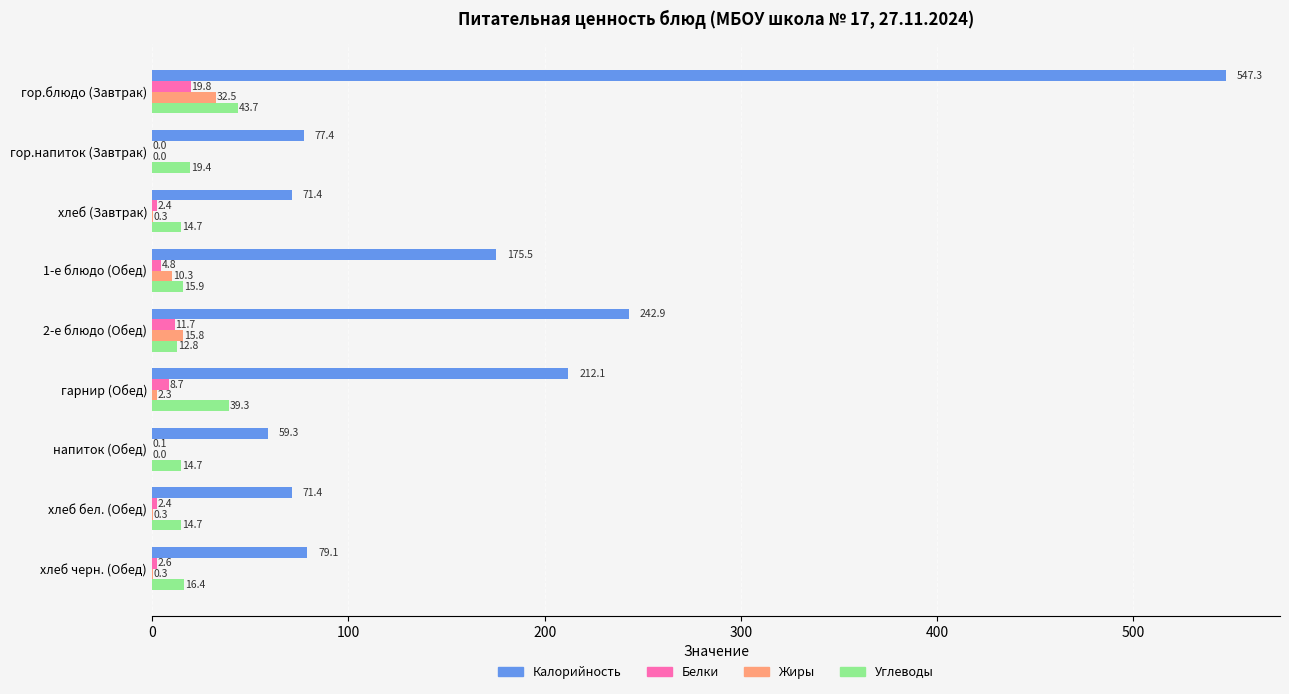

What is the approximate value of Жиры at 1-е блюдо (Обед)?

10.3